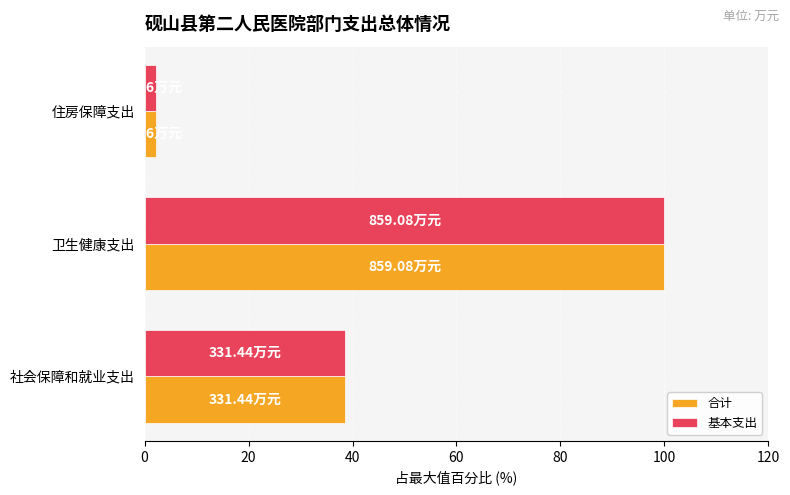

Rank the categories by 合计 value from highest to lowest.

卫生健康支出, 社会保障和就业支出, 住房保障支出